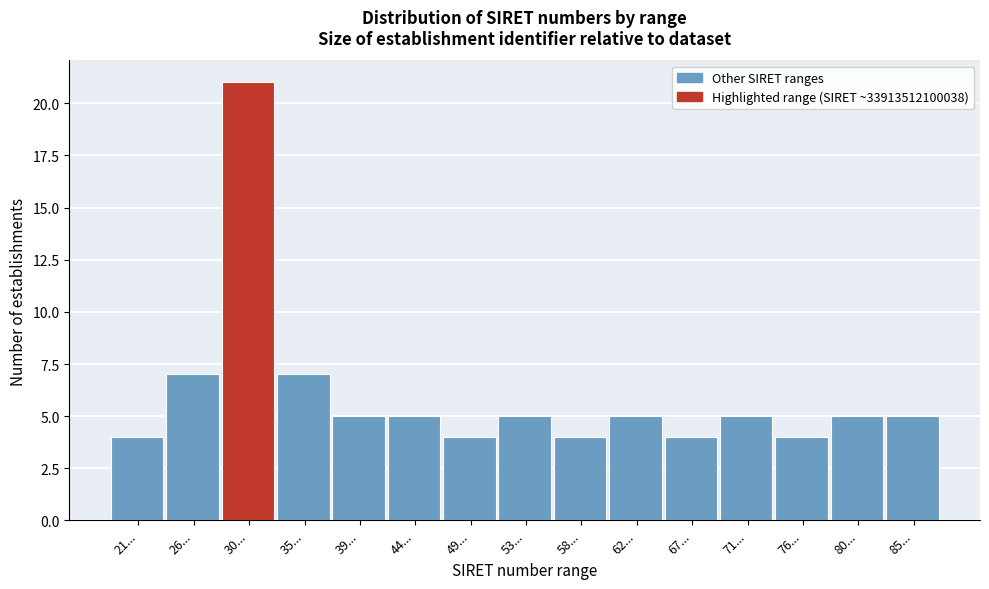

Reading left to right, list all the values displayed in this chart.

4	7	21	7	5	5	4	5	4	5	4	5	4	5	5